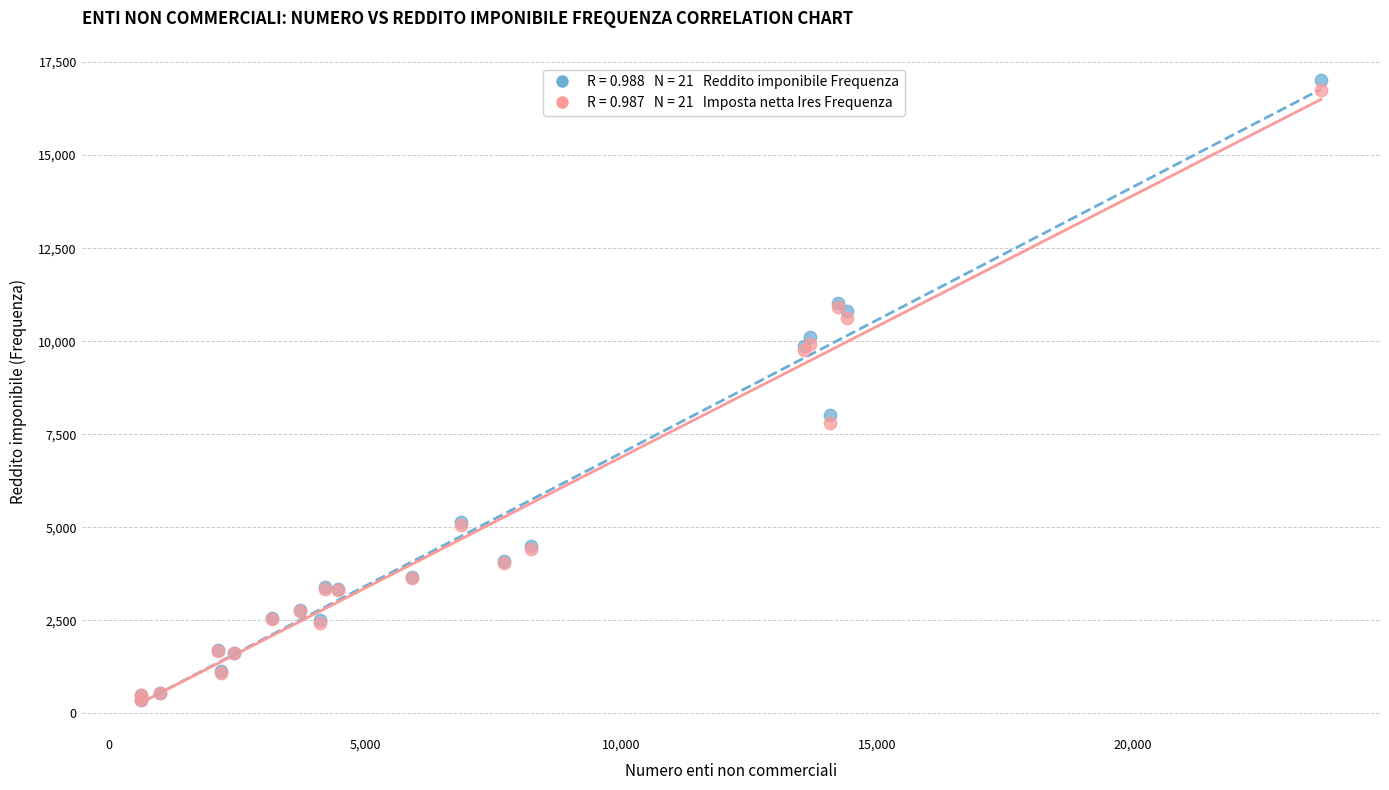

Across all series, what Y value is closest to 8685?

8020